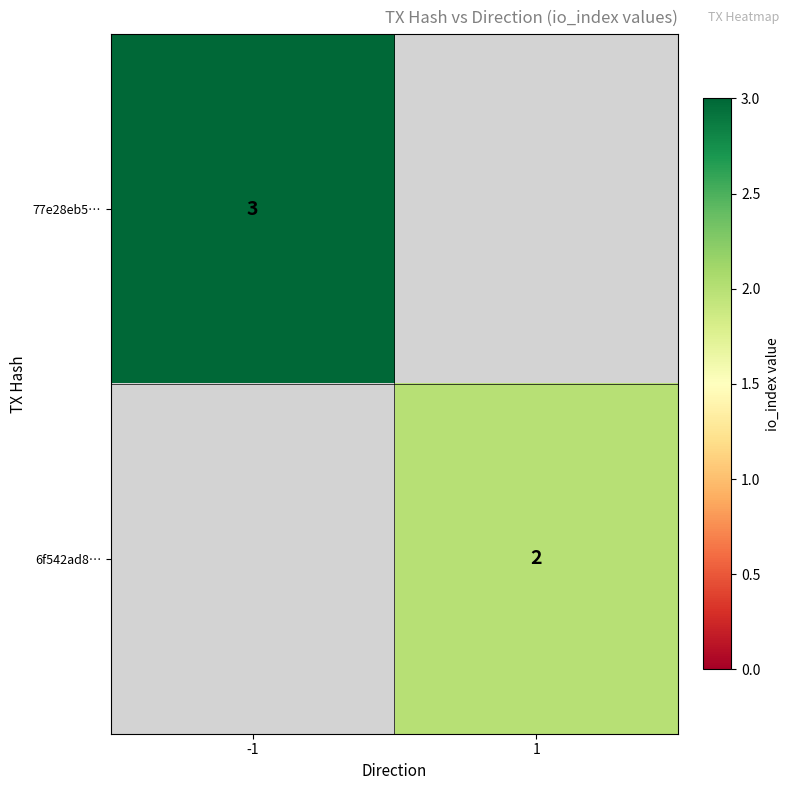

The 77e28eb5… series shows 3 at -1. True or false?

True